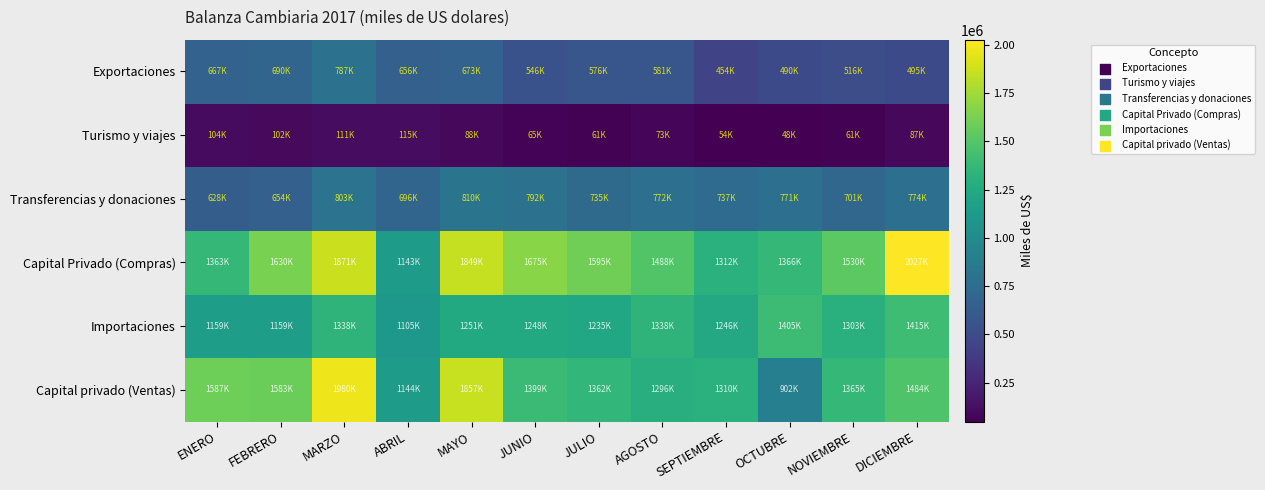

What is the total value across all series at MAYO?

6528319.2